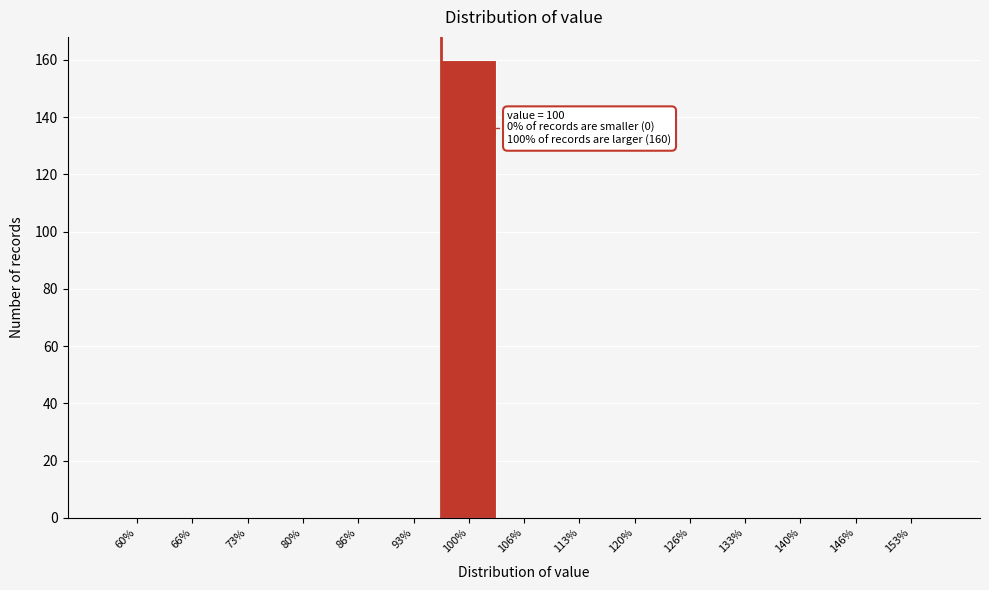

Reading left to right, list all the values displayed in this chart.

60%=0	66%=0	73%=0	80%=0	86%=0	93%=0	100%=160	106%=0	113%=0	120%=0	126%=0	133%=0	140%=0	146%=0	153%=0